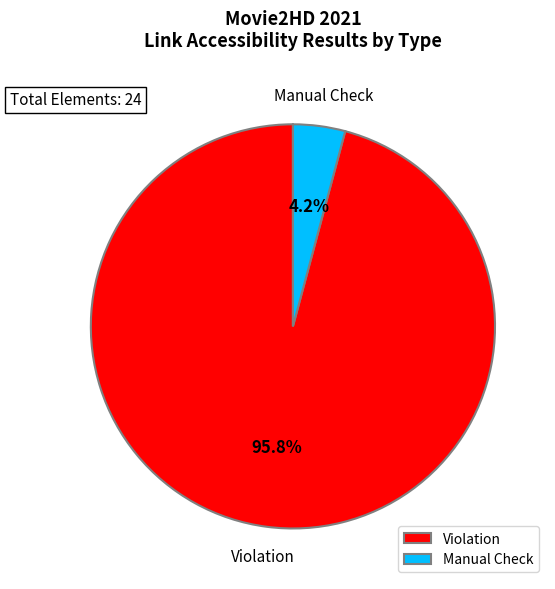

What is the smallest slice in the pie chart?

Manual Check